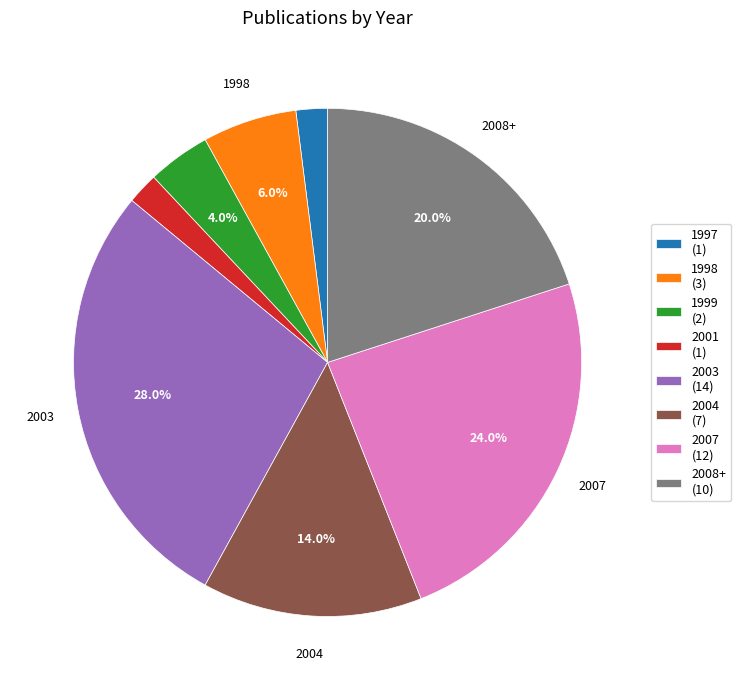

Is there a majority slice in this chart?

No